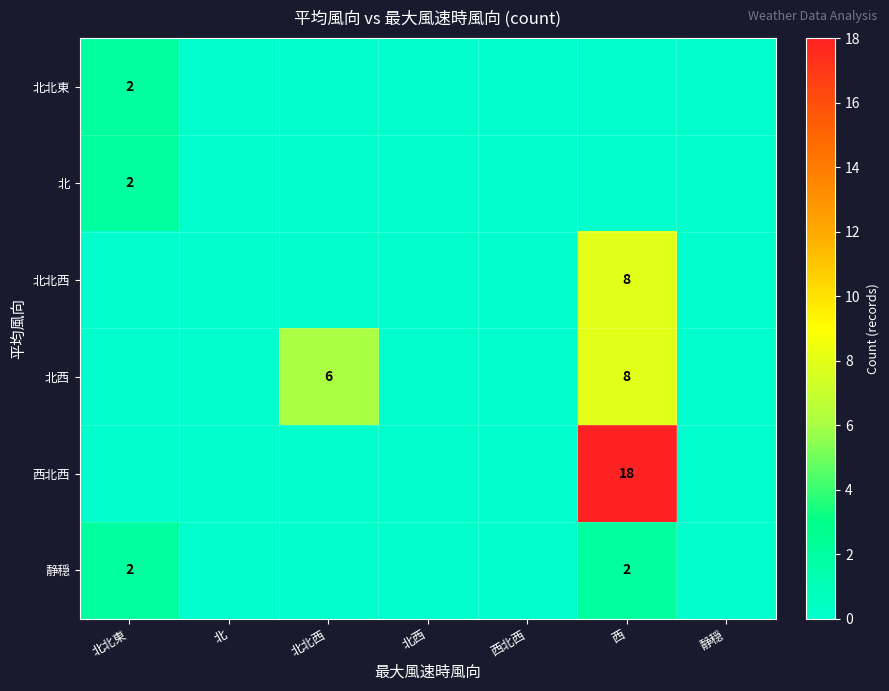

At how many categories does at least one series exceed 17?

1